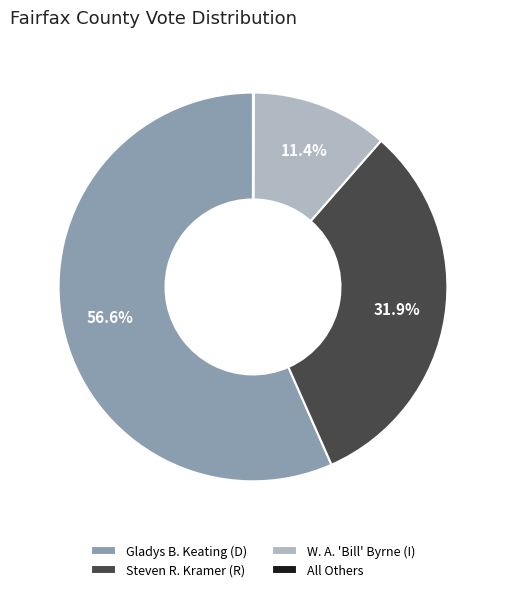

Is the sum of Steven R. Kramer (R) and Gladys B. Keating (D) greater than half?

Yes